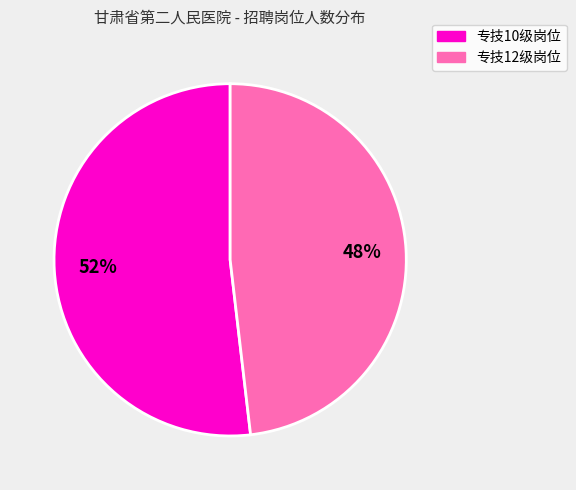

Does any single category account for the majority?

Yes